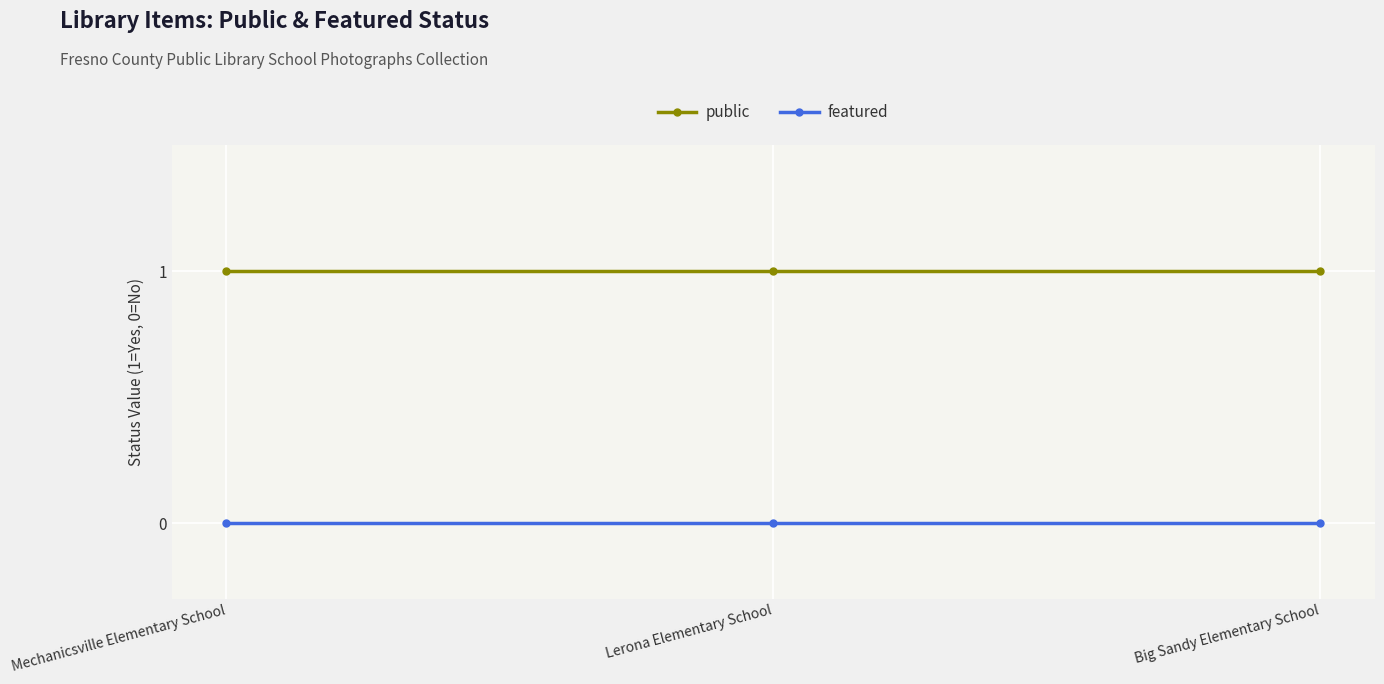

At how many categories does at least one series exceed 0?

3